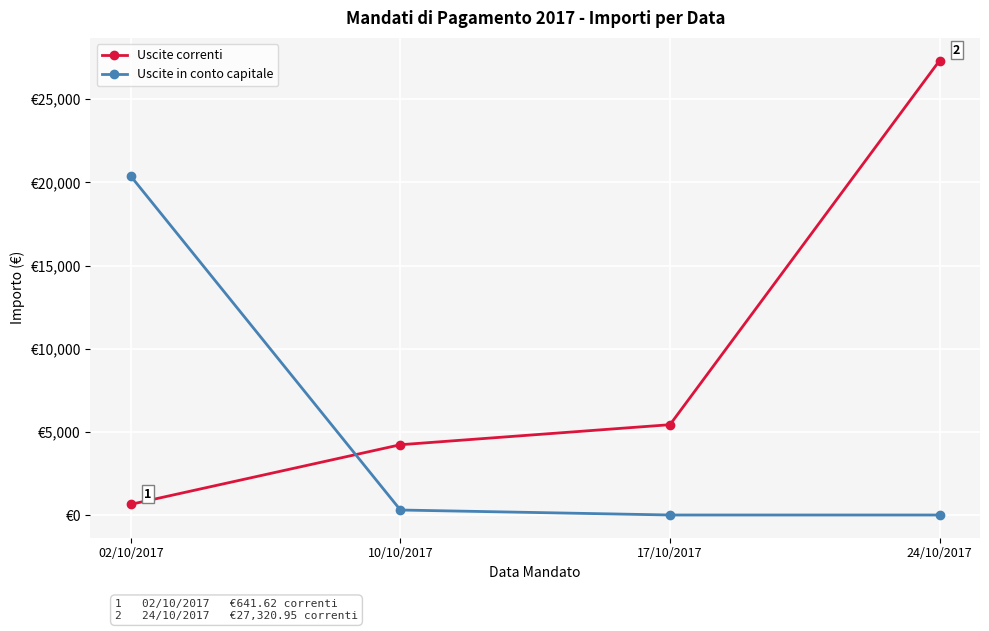

Between which two adjacent categories do Uscite correnti and Uscite in conto capitale first intersect?

02/10/2017 and 10/10/2017